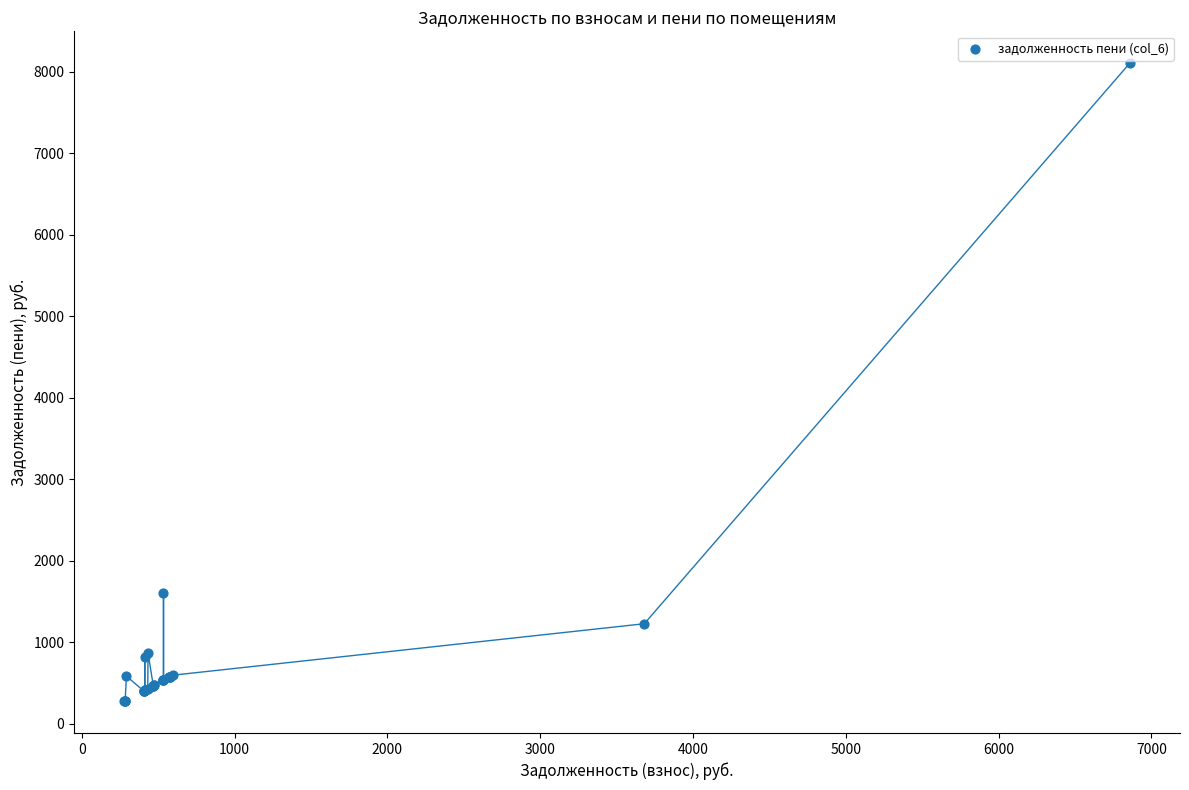

What Y value in the scatter plot is closest to 4190?

1604.3